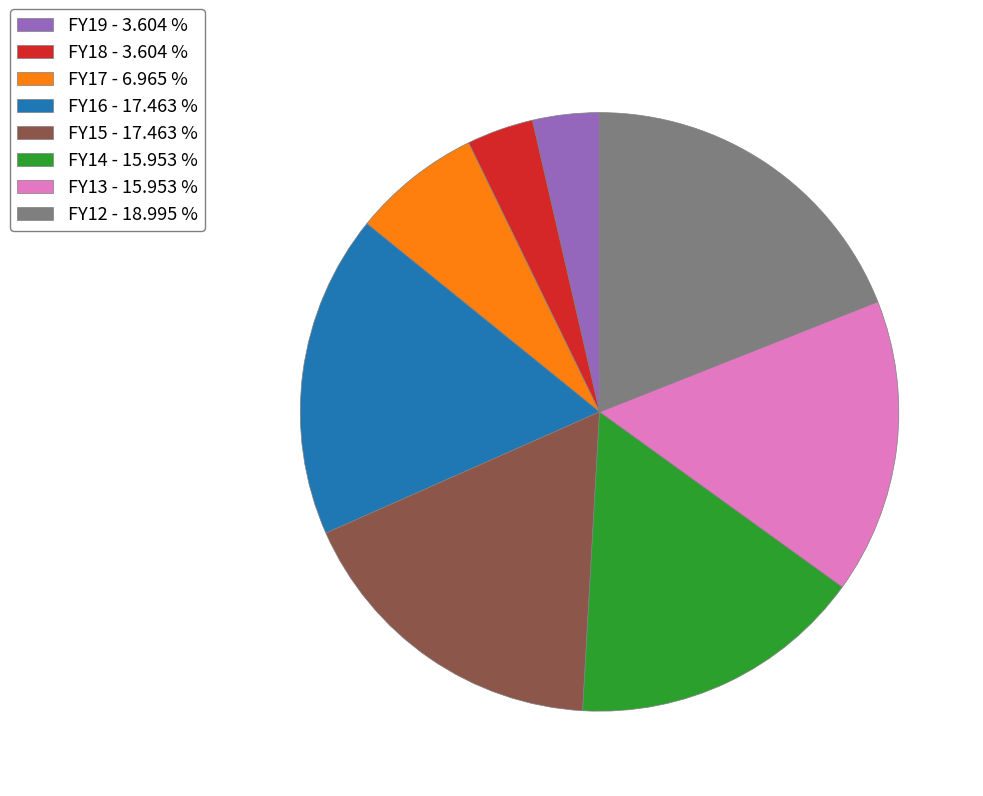

Between FY18 - 3.604 % and FY15 - 17.463 %, which is larger?

FY15 - 17.463 %